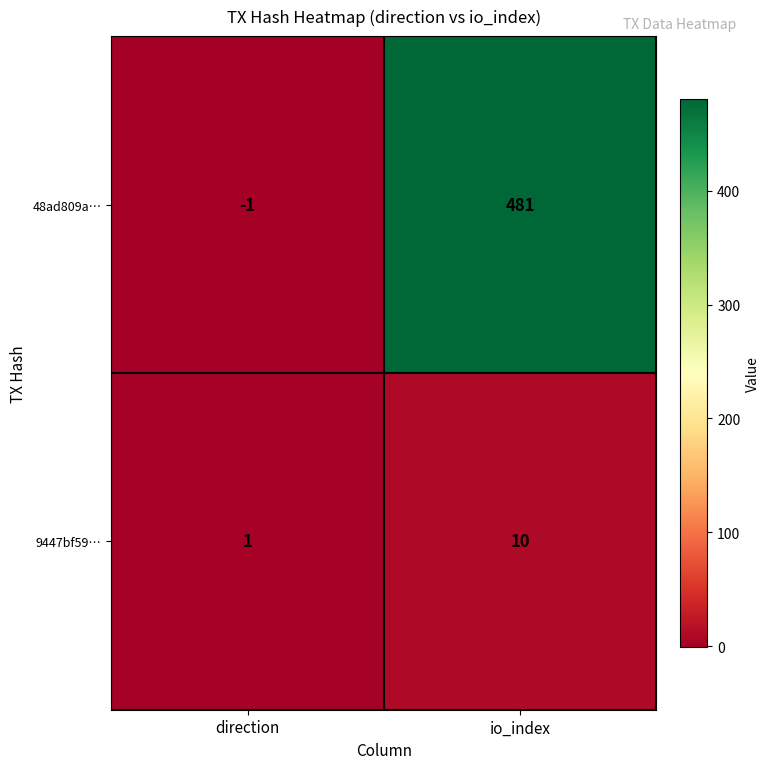

Reading left to right, transcribe all the data shown in this chart.

48ad809a…: -1	481
9447bf59…: 1	10